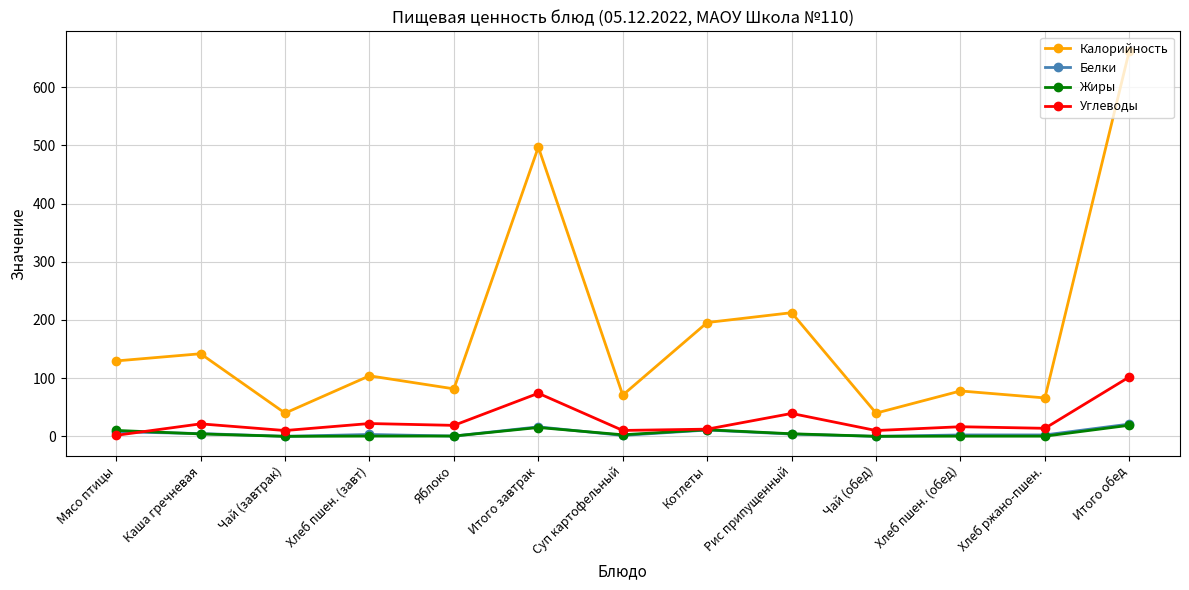

What is the maximum value for Углеводы?

102.1